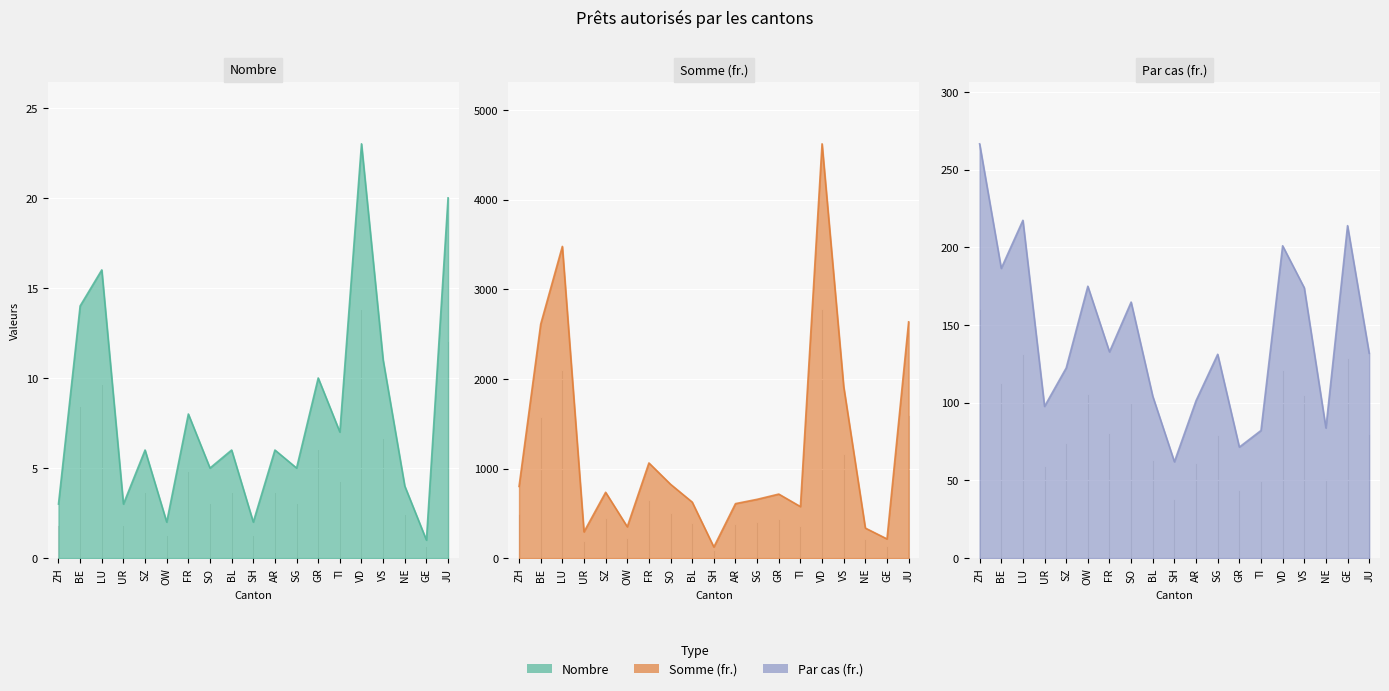

Reading left to right, list all the values displayed in this chart.

Nombre: ZH=3.0	BE=14.0	LU=16.0	UR=3.0	SZ=6.0	OW=2.0	FR=8.0	SO=5.0	BL=6.0	SH=2.0	AR=6.0	SG=5.0	GR=10.0	TI=7.0	VD=23.0	VS=11.0	NE=4.0	GE=1.0	JU=20.0
Somme (fr.): ZH=800.0	BE=2611.2	LU=3479.0	UR=293.0	SZ=734.4	OW=350.0	FR=1062.0	SO=824.0	BL=625.0	SH=124.0	AR=608.0	SG=656.0	GR=714.5	TI=575.0	VD=4624.0	VS=1914.0	NE=335.0	GE=214.0	JU=2637.0
Par cas (fr.): ZH=266.7	BE=186.5	LU=217.4	UR=97.7	SZ=122.4	OW=175.0	FR=132.8	SO=164.8	BL=104.2	SH=62.0	AR=101.3	SG=131.2	GR=71.5	TI=82.1	VD=201.0	VS=174.0	NE=83.8	GE=214.0	JU=131.8